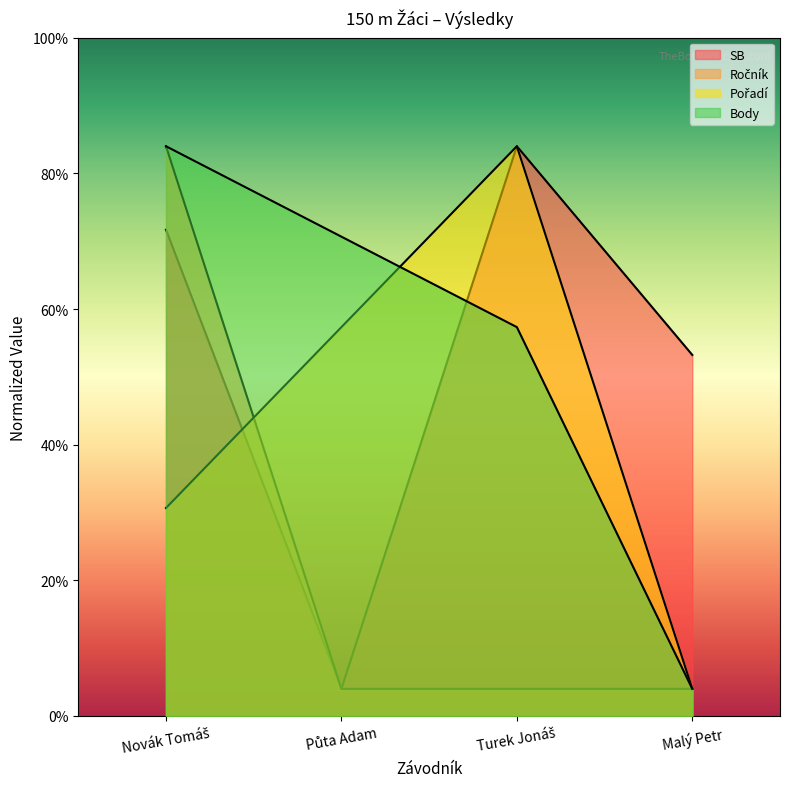

The Ročník series shows 1.6 at Půta Adam. True or false?

False